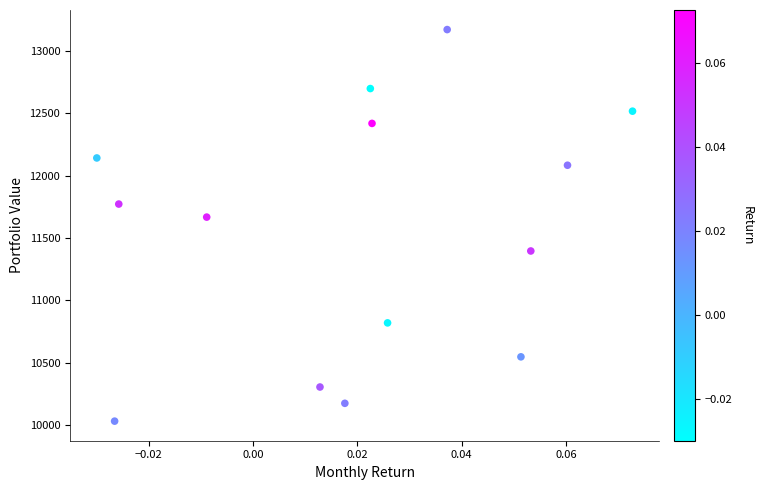

What Y value in the scatter plot is closest to 11601?

11667.6